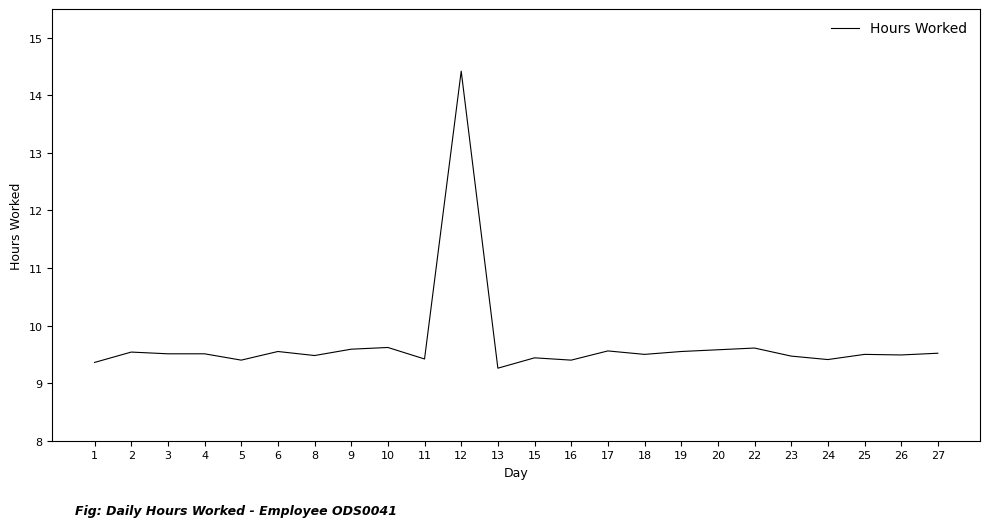

Approximately how many times larger is the value at 12 compared to 2?

1.5